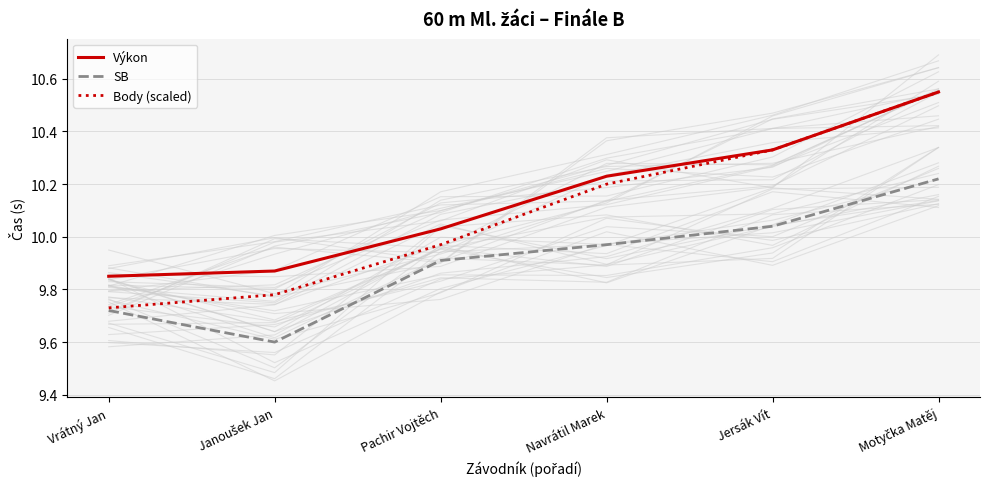

Reading left to right, transcribe all the data shown in this chart.

Výkon: Vrátný Jan=9.8	Janoušek Jan=9.9	Pachir Vojtěch=10.0	Navrátil Marek=10.2	Jersák Vít=10.3	Motyčka Matěj=10.6
SB: Vrátný Jan=9.7	Janoušek Jan=9.6	Pachir Vojtěch=9.9	Navrátil Marek=10.0	Jersák Vít=10.0	Motyčka Matěj=10.2
Body (scaled): Vrátný Jan=9.7	Janoušek Jan=9.8	Pachir Vojtěch=10.0	Navrátil Marek=10.2	Jersák Vít=10.3	Motyčka Matěj=10.6